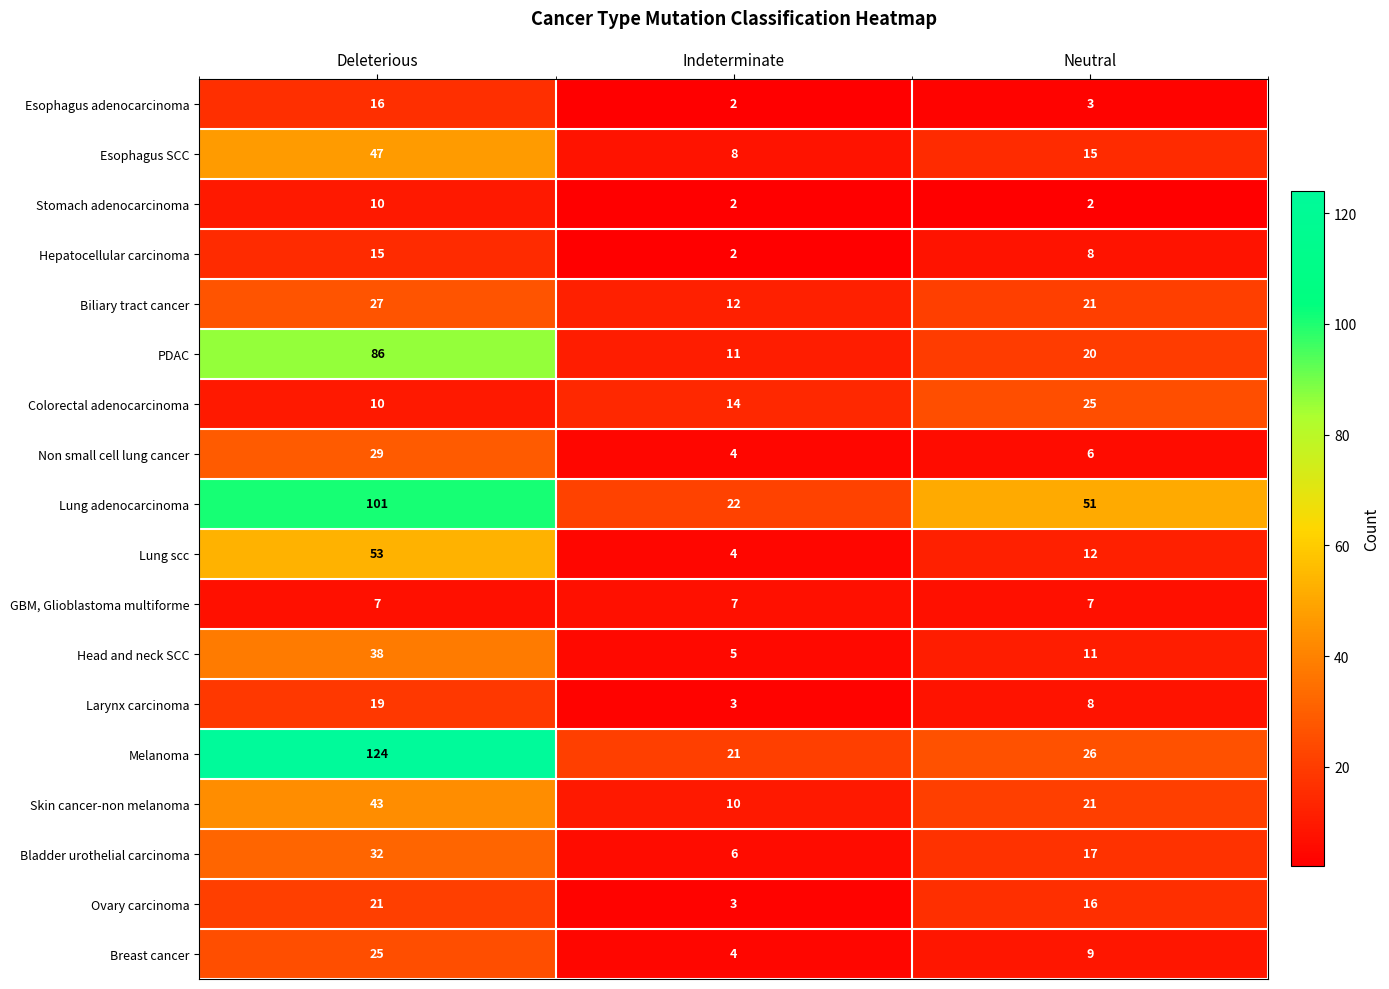

How many data points does each series have?

3